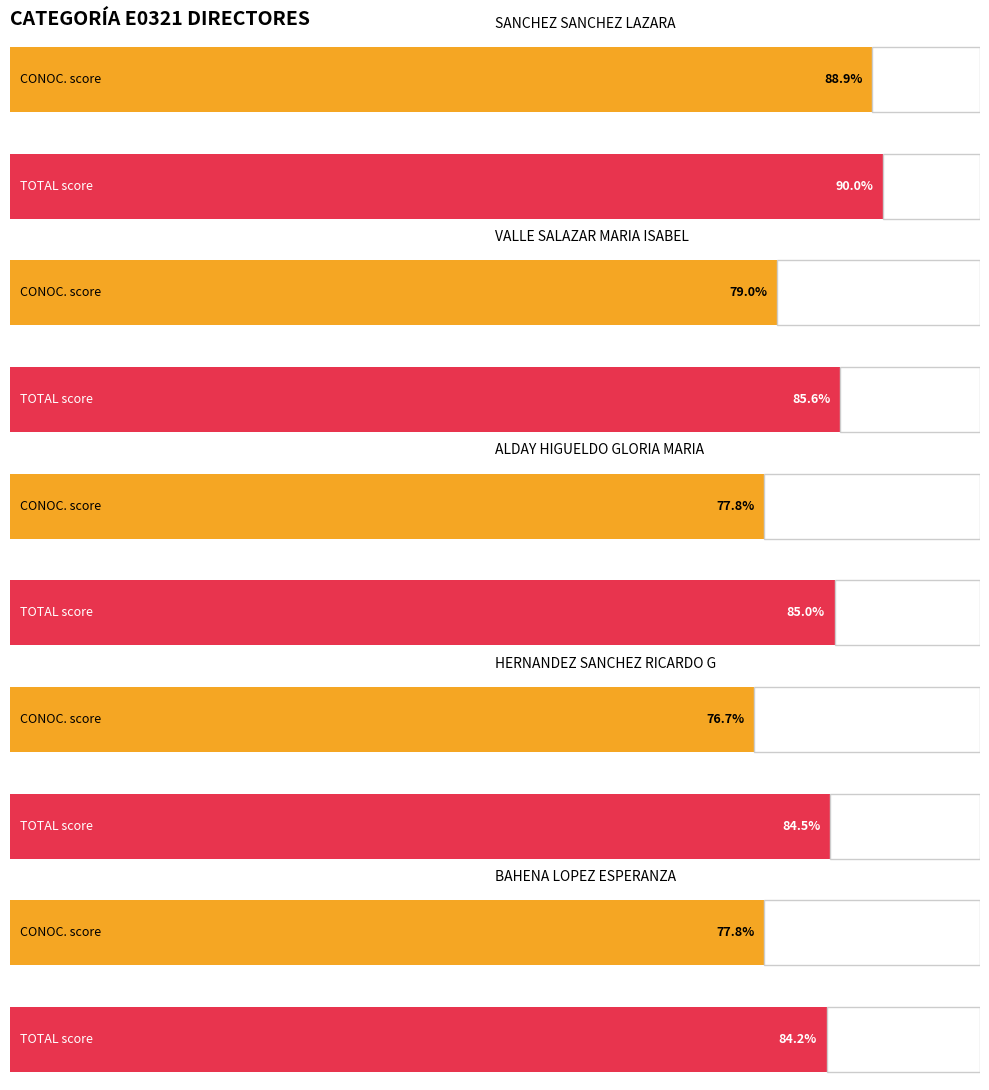

Between HERNANDEZ SANCHEZ RICARDO G and ALDAY HIGUELDO GLORIA MARIA, which is larger?

ALDAY HIGUELDO GLORIA MARIA